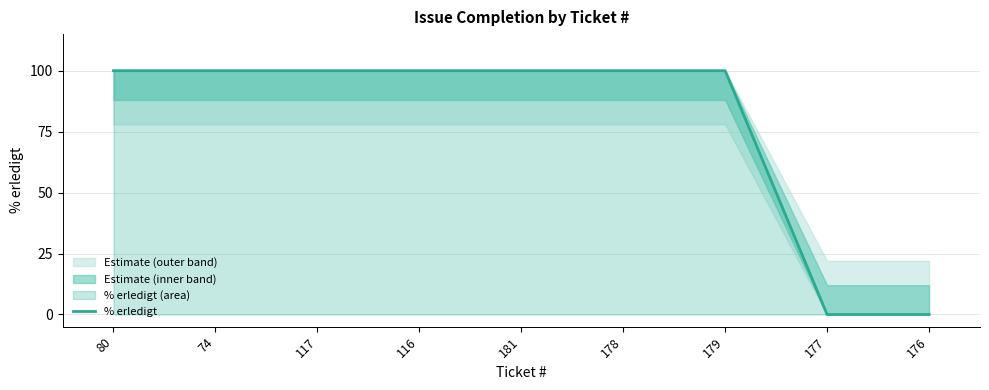

True or false: there are more than 2 points higher than both neighbors.

False